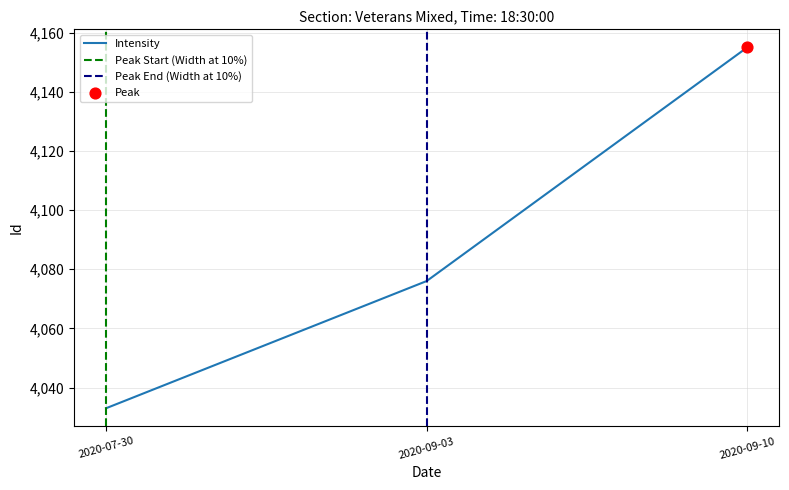

Rank the categories by Intensity value from highest to lowest.

2020-09-10, 2020-09-03, 2020-07-30